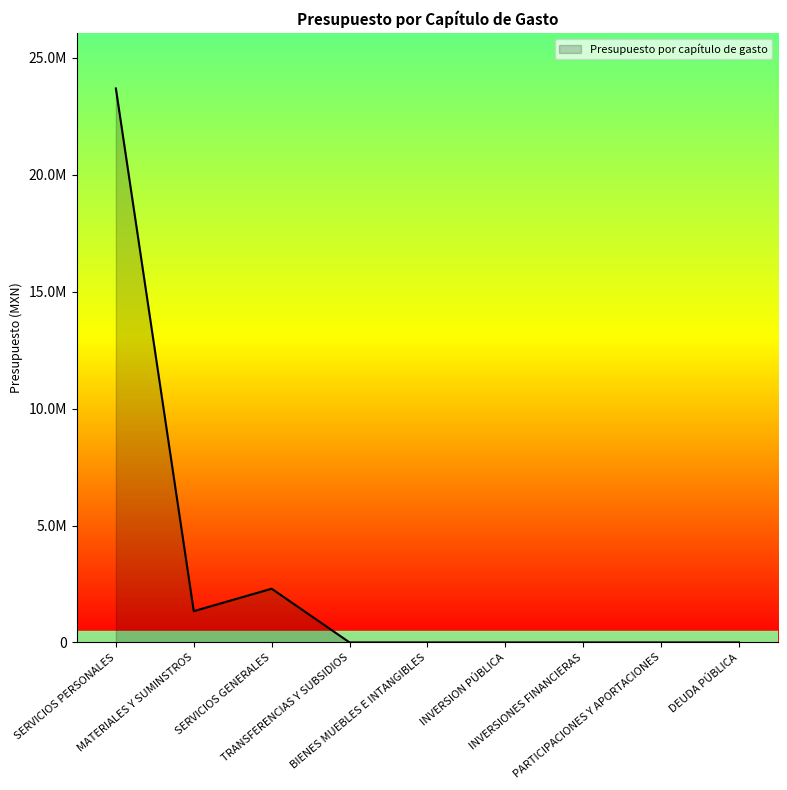

True or false: the data has more than 0 interior local peaks.

True